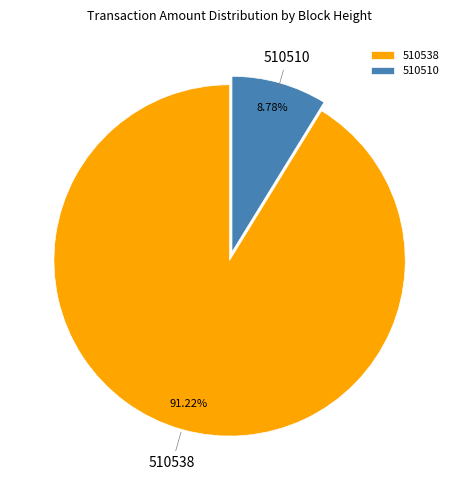

To the nearest percent, what is the difference between the largest and smallest slice percentages?

82%